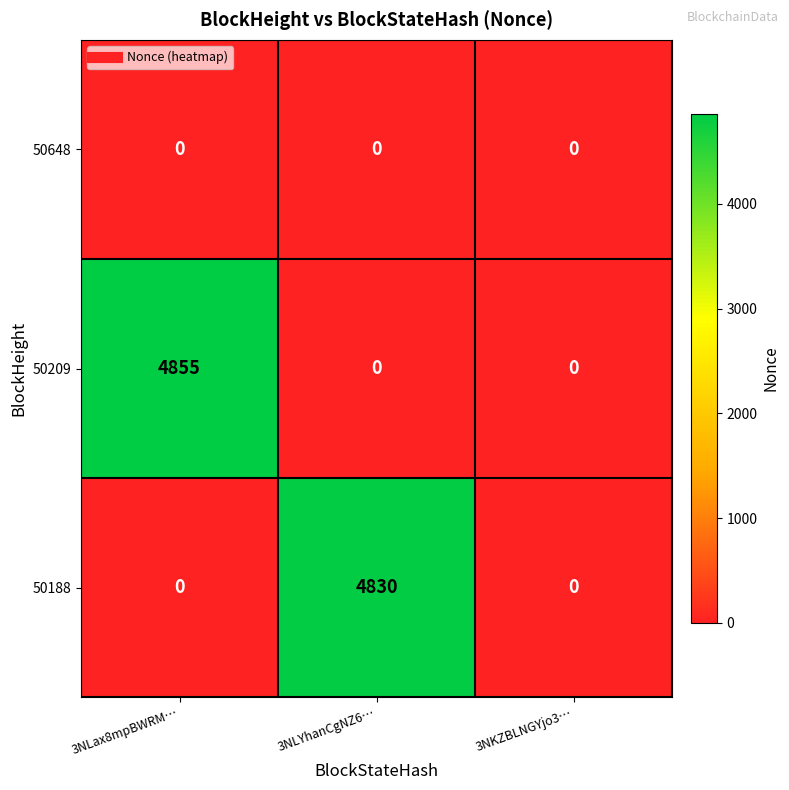

Which series has the largest total across all categories?

50209